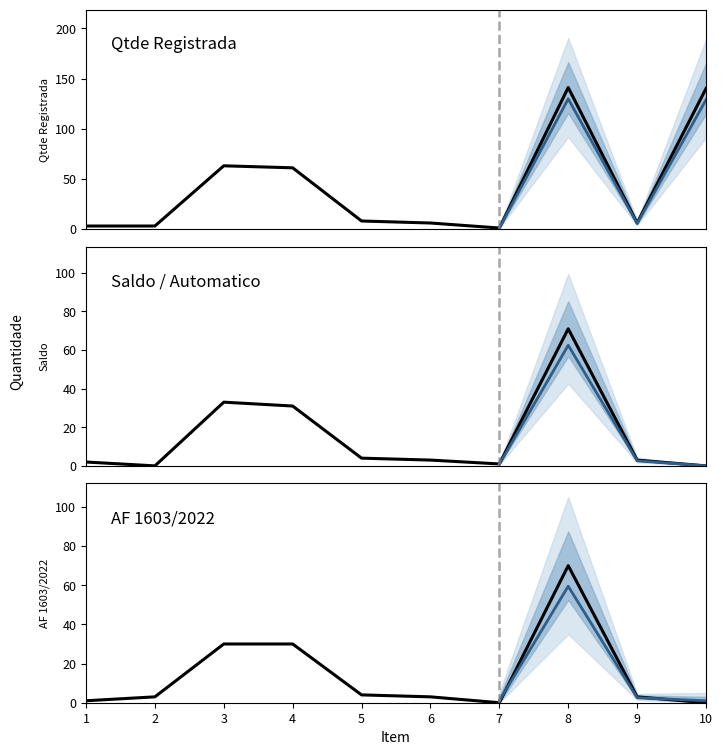

Reading left to right, what are all the values shown in this chart?

Qtde Registrada: 1=3	2=3	3=63	4=61	5=8	6=6	7=1	8=141	9=6	10=140
Saldo / Automatico: 1=2	2=0	3=33	4=31	5=4	6=3	7=1	8=71	9=3	10=0
AF 1603/2022: 1=1	2=3	3=30	4=30	5=4	6=3	7=0	8=70	9=3	10=0